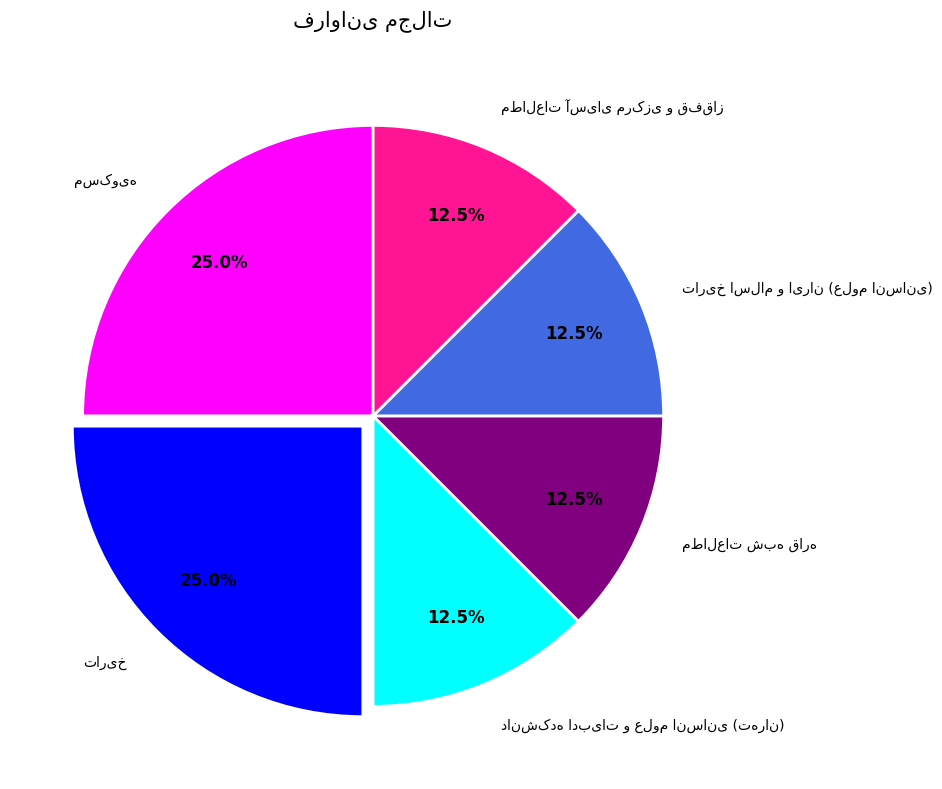

Is there a majority slice in this chart?

No